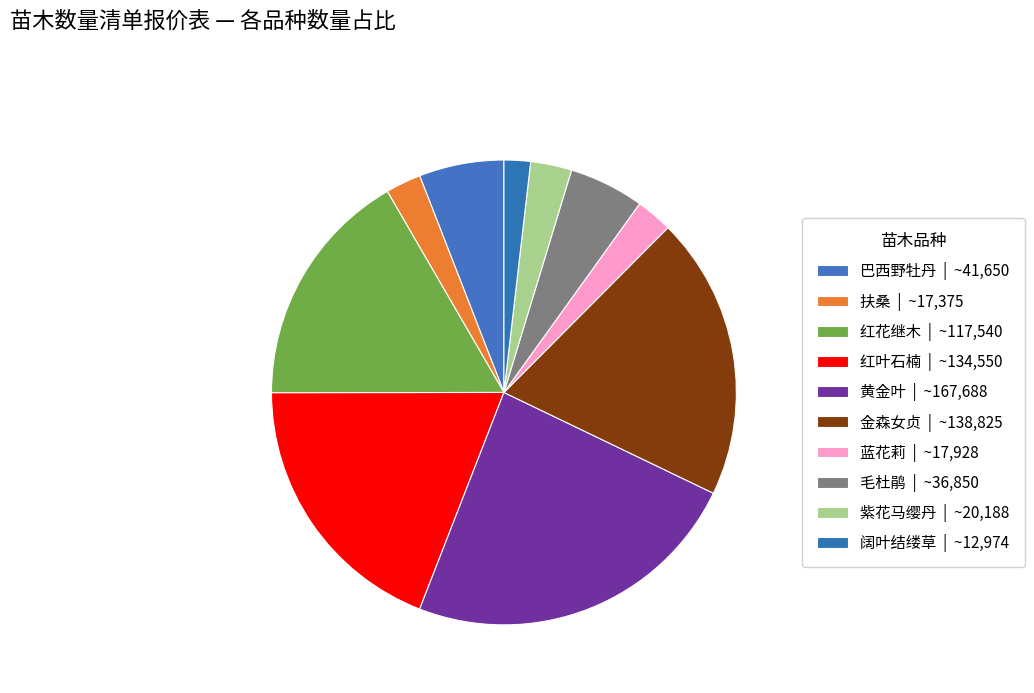

How many slices are in this pie chart?

10